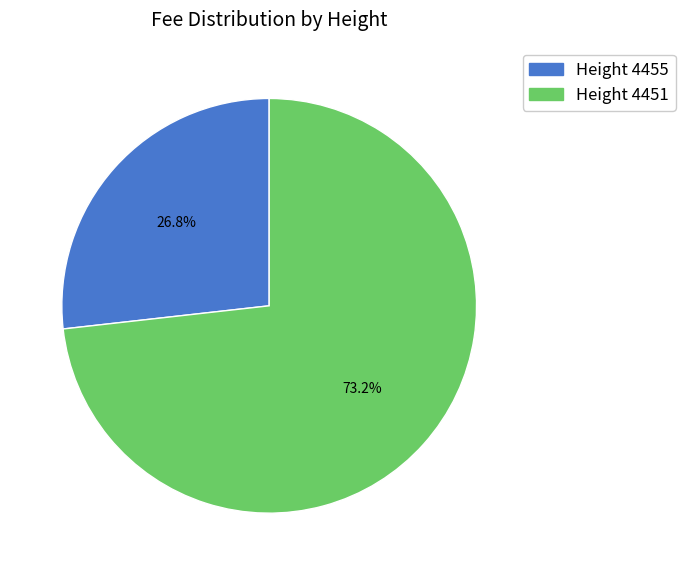

Combined, what portion of the pie is Height 4451 and Height 4455?

100.0%